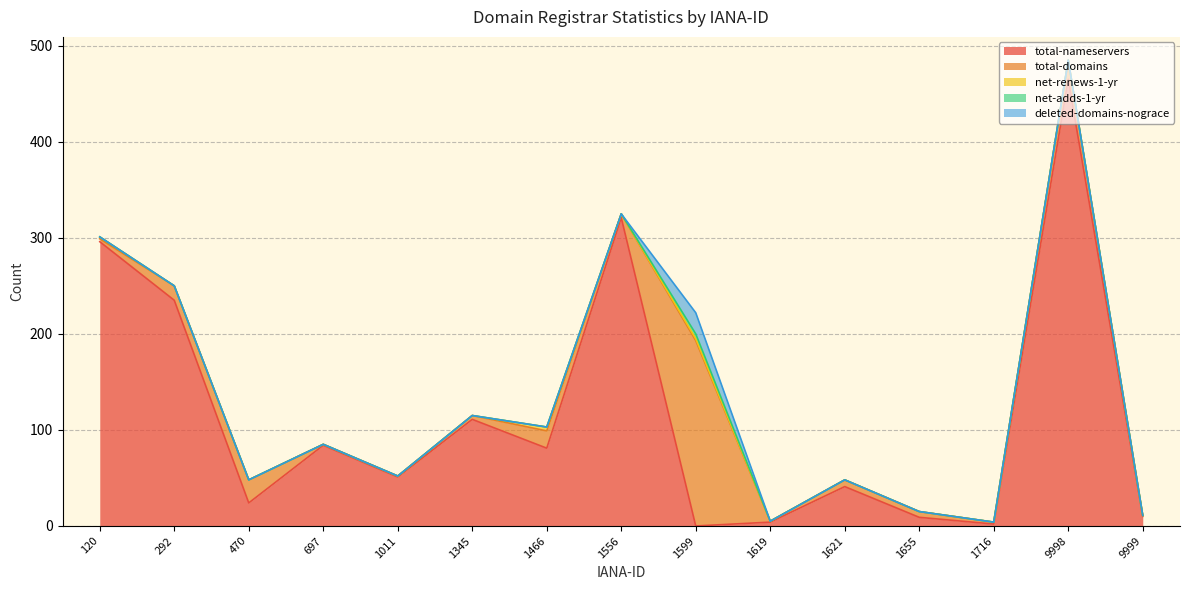

True or false: net-adds-1-yr and total-domains cross at least once.

False